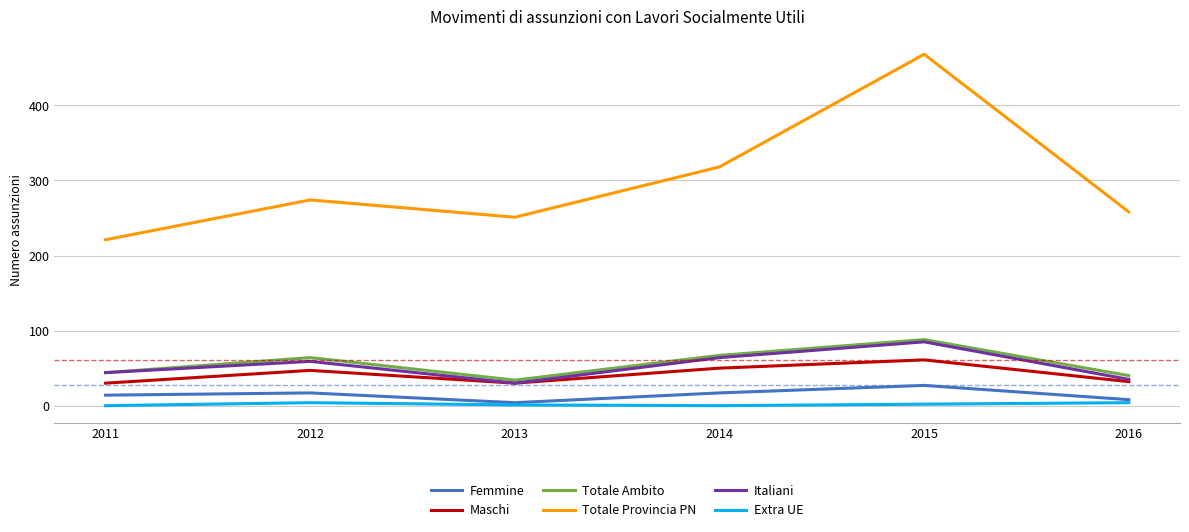

At which category is the sum across all series the highest?

2015